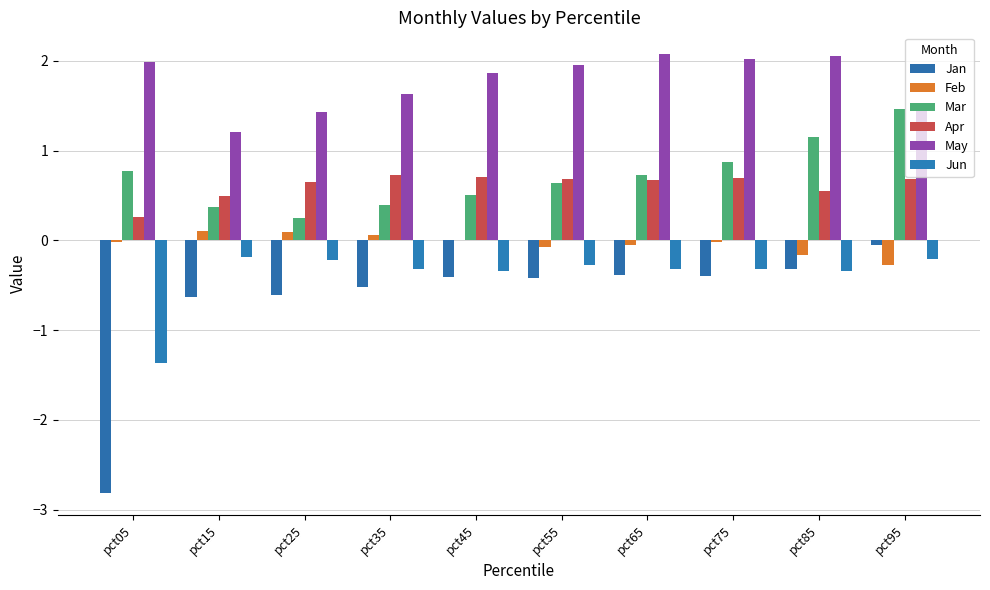

Which series has the widest spread of values?

Jan